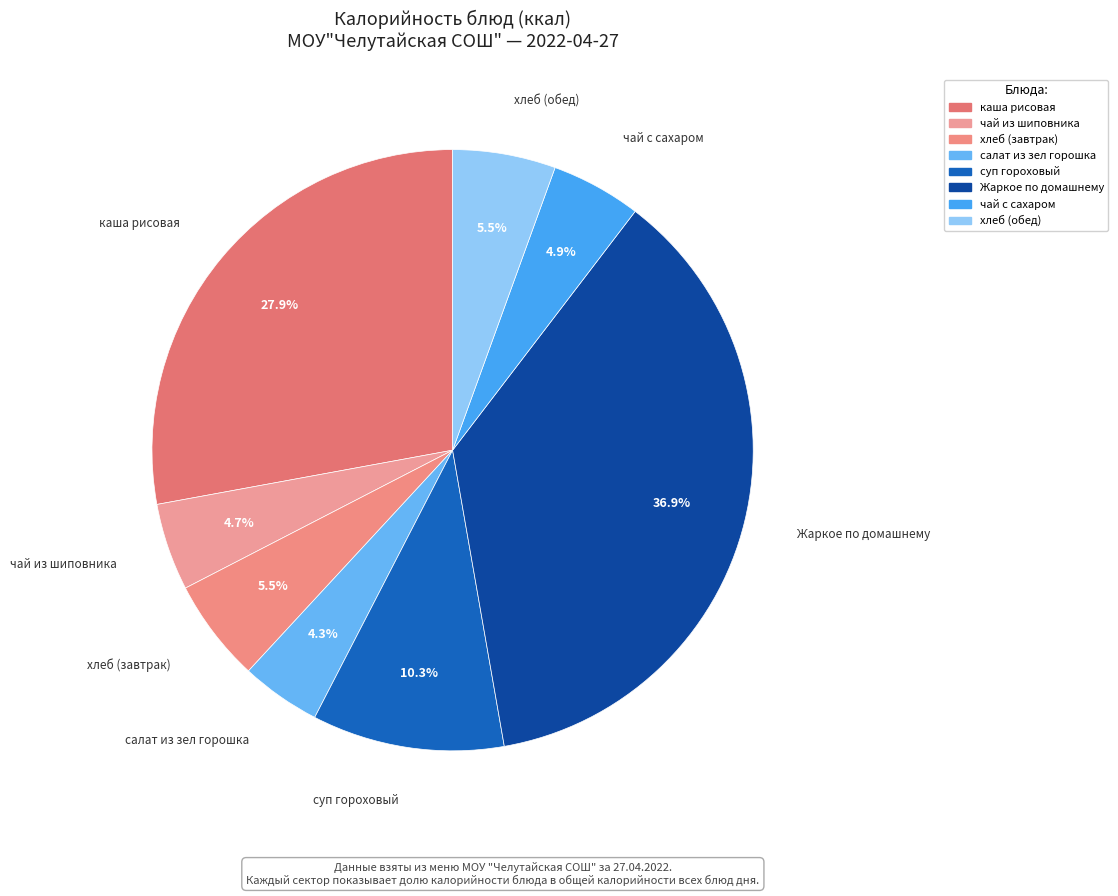

To the nearest percent, what is the combined percentage of каша рисовая and чай из шиповника?

33%